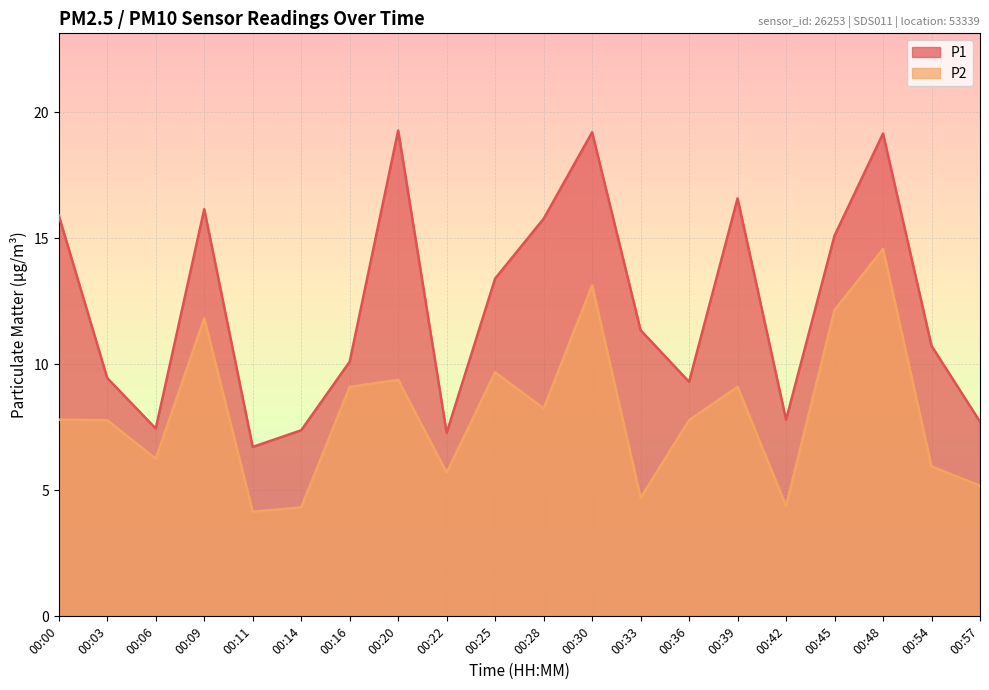

What is the value of the P1 point at the 17th from the left?

15.1